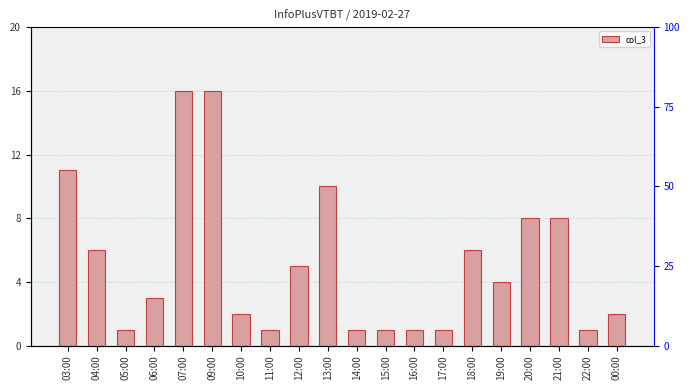

Approximately how many times larger is the value at 13:00 compared to 19:00?

2.5